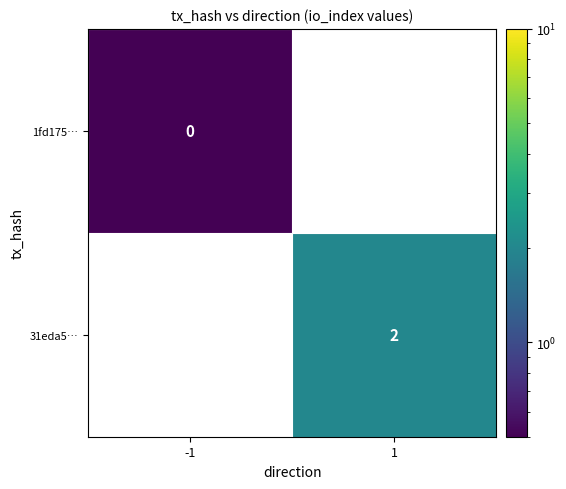

The value of 31eda5… at 1 is 3.3. True or false?

False